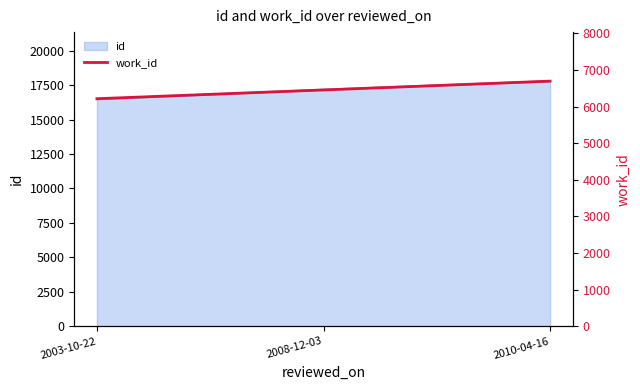

Reading right to left, list all the values displayed in this chart.

6697	6456	6217